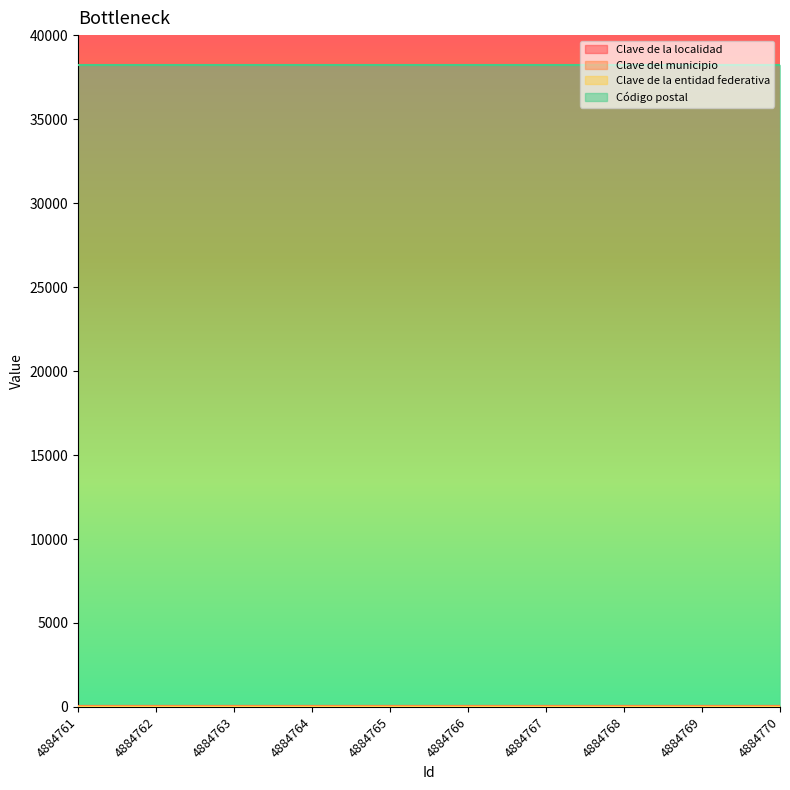

What is the total value across all series at 4884765?

38321